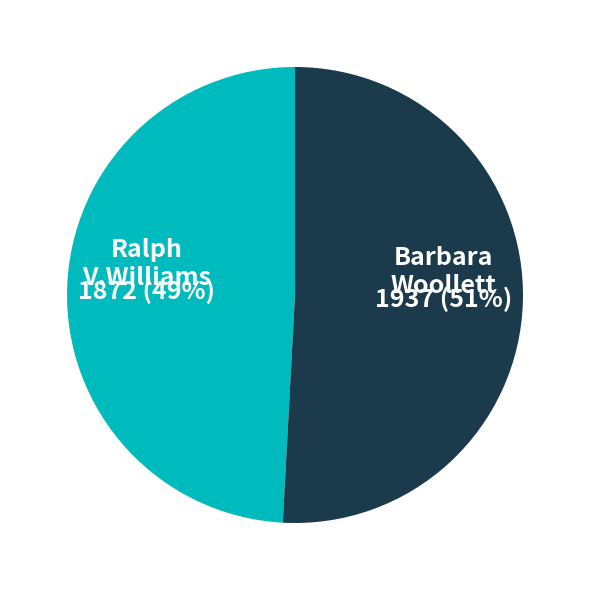

Is there any slice that represents more than half of the pie?

Yes